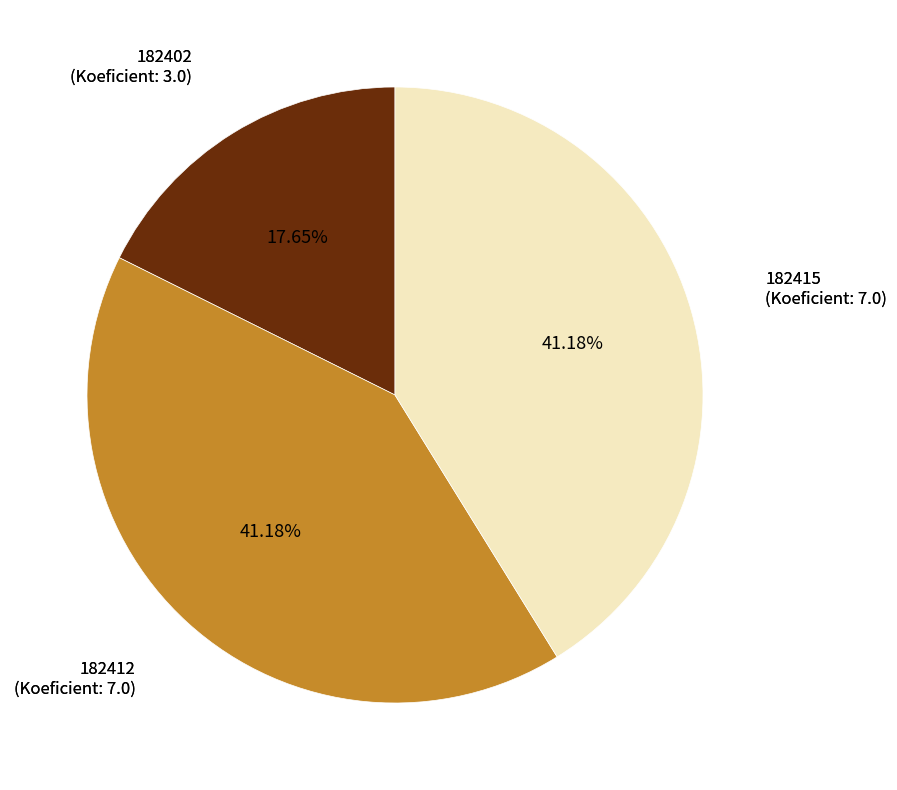

Is there any slice that represents more than half of the pie?

No